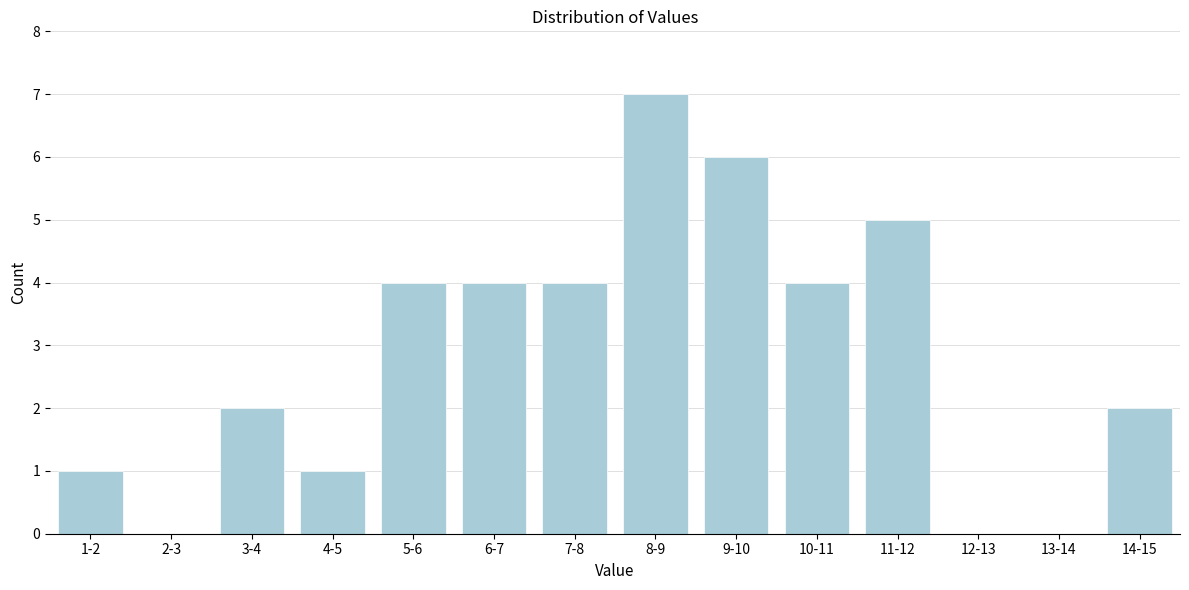

Reading right to left, list all the values displayed in this chart.

14-15=2	13-14=0	12-13=0	11-12=5	10-11=4	9-10=6	8-9=7	7-8=4	6-7=4	5-6=4	4-5=1	3-4=2	2-3=0	1-2=1